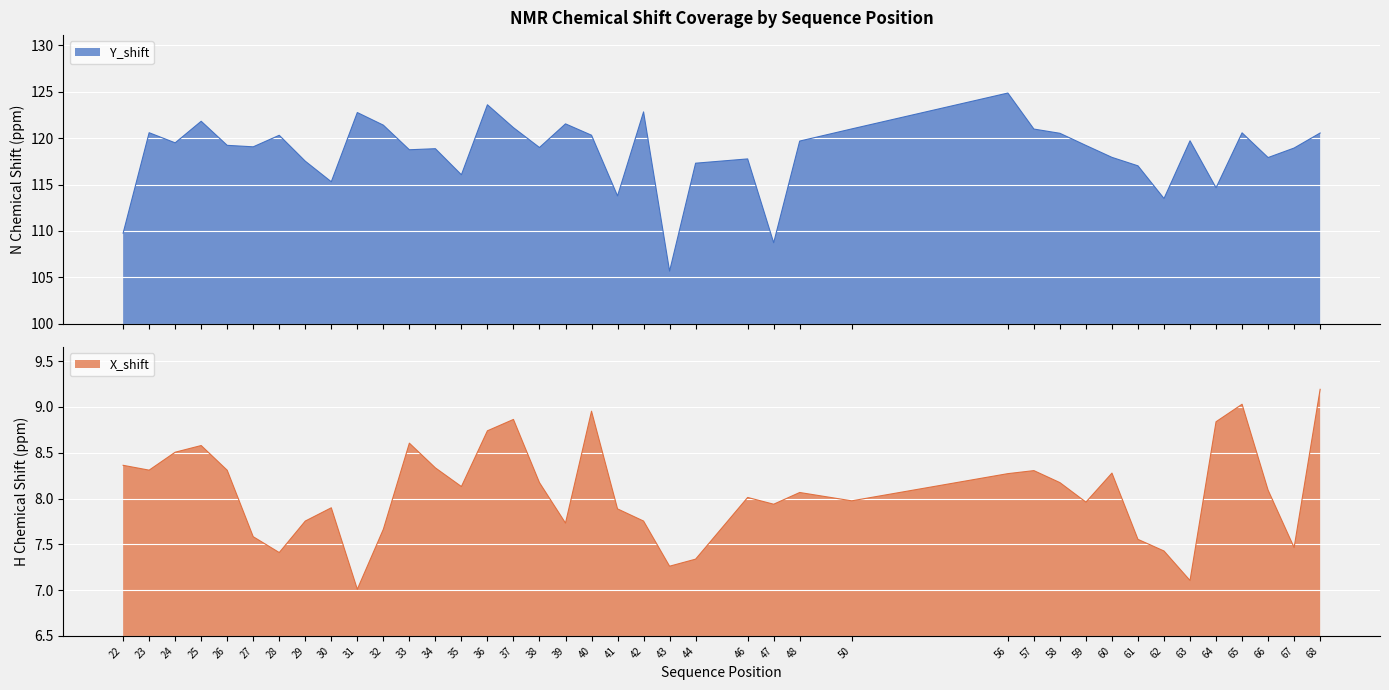

Where is the first local maximum for X_shift?

25